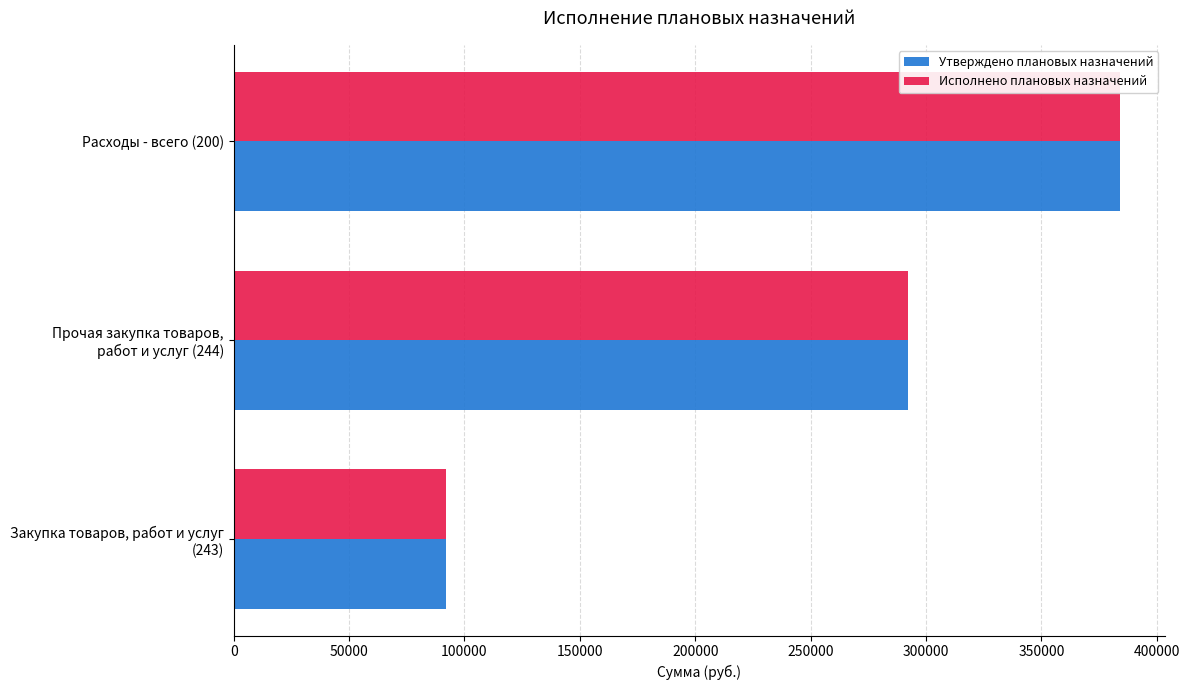

What is the average value of the Исполнено плановых назначений series?

256128.1